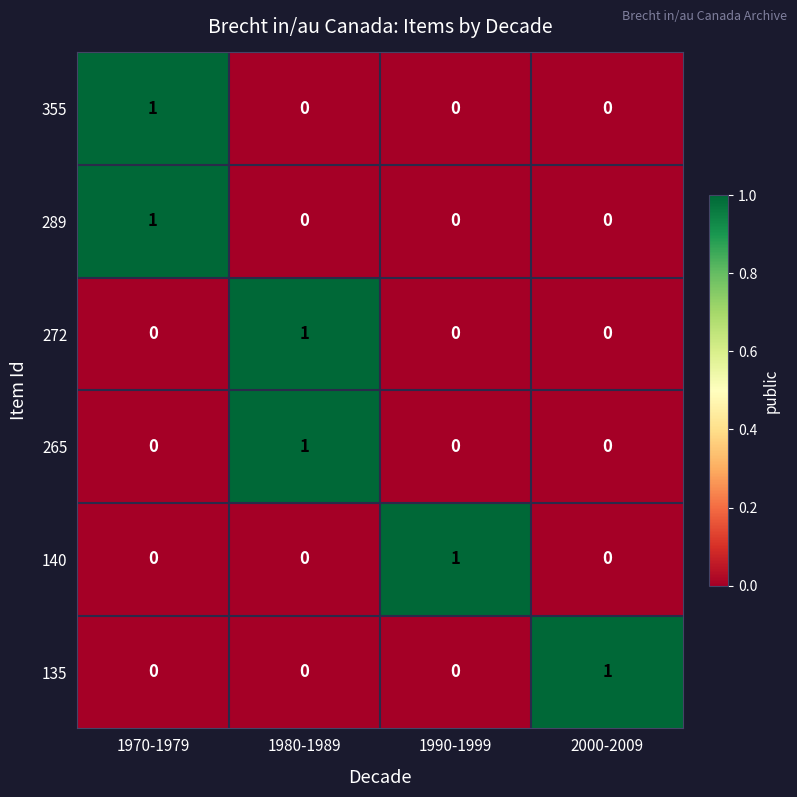

Reading left to right, what are all the values shown in this chart?

355: 1970-1979=1	1980-1989=0	1990-1999=0	2000-2009=0
289: 1970-1979=1	1980-1989=0	1990-1999=0	2000-2009=0
272: 1970-1979=0	1980-1989=1	1990-1999=0	2000-2009=0
265: 1970-1979=0	1980-1989=1	1990-1999=0	2000-2009=0
140: 1970-1979=0	1980-1989=0	1990-1999=1	2000-2009=0
135: 1970-1979=0	1980-1989=0	1990-1999=0	2000-2009=1